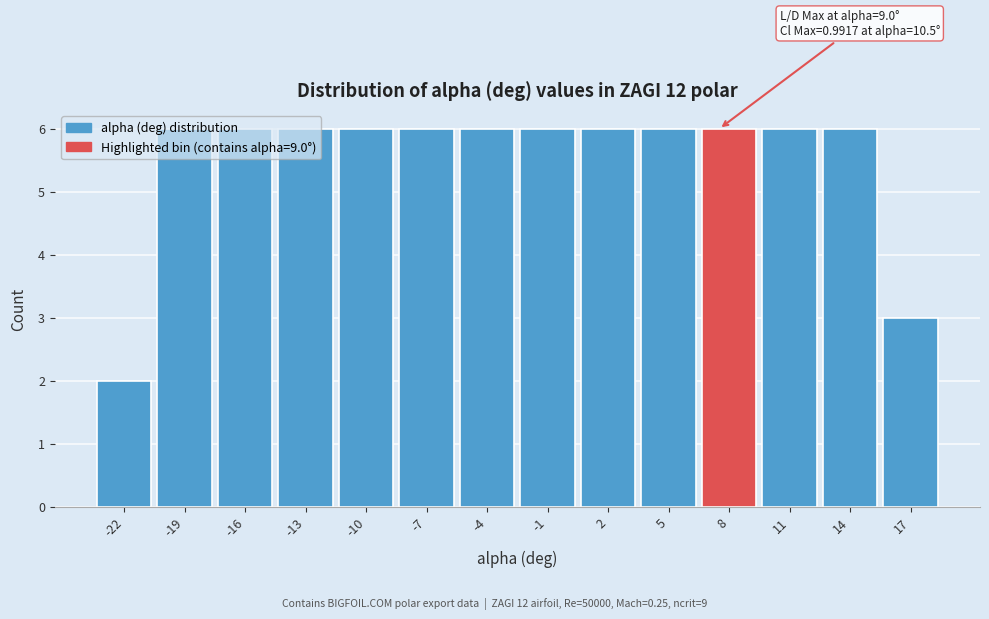

What is the value of the 4th bar from the left?

6